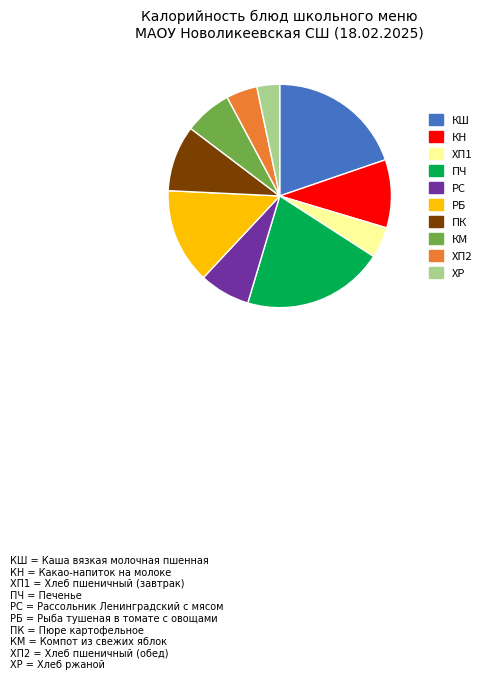

Is there any slice that represents more than half of the pie?

No